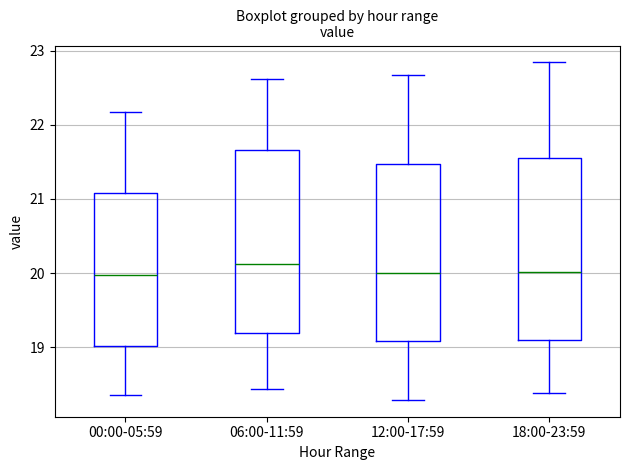

Reading left to right, transcribe this box plot: for each box, give where its median line is, the range the box spans, and where its two whiskers end, as read against the y-axis. The values are not printed on the chart, so give them approximately, as read against the axis.

00:00-05:59: median 20.0, box 19.0 to 21.1, whiskers 18.4 to 22.2
06:00-11:59: median 20.1, box 19.2 to 21.7, whiskers 18.4 to 22.6
12:00-17:59: median 20.0, box 19.1 to 21.5, whiskers 18.3 to 22.7
18:00-23:59: median 20.0, box 19.1 to 21.5, whiskers 18.4 to 22.8